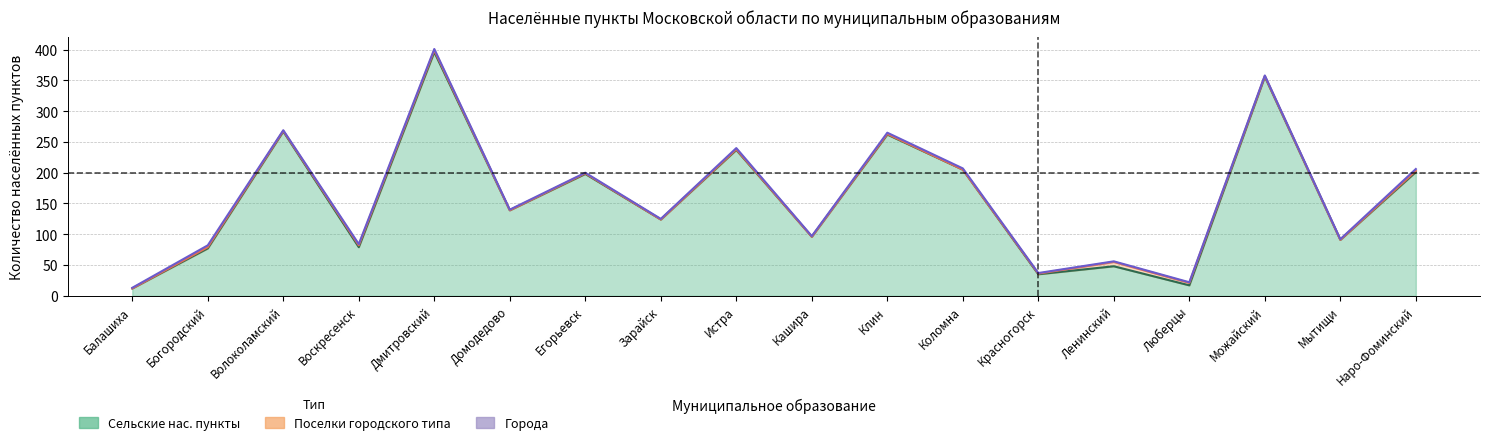

Reading right to left, extract all data points from this chart.

Сельские нас. пункты: 201	91	356	17	48	35	205	262	96	237	124	198	139	396	79	267	77	12
Поселки городского типа: 2	0	1	4	7	1	0	1	0	1	0	1	0	3	3	1	2	0
Города: 3	1	1	1	1	1	2	2	1	2	1	1	1	2	2	1	3	1